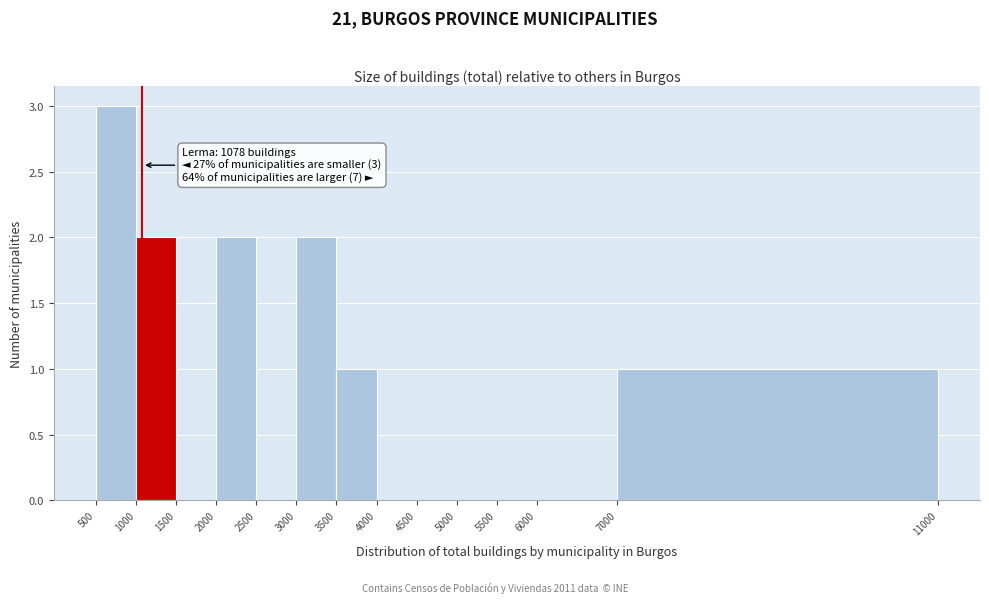

Over which range of the x-axis is the bar tallest?

500 to 1000